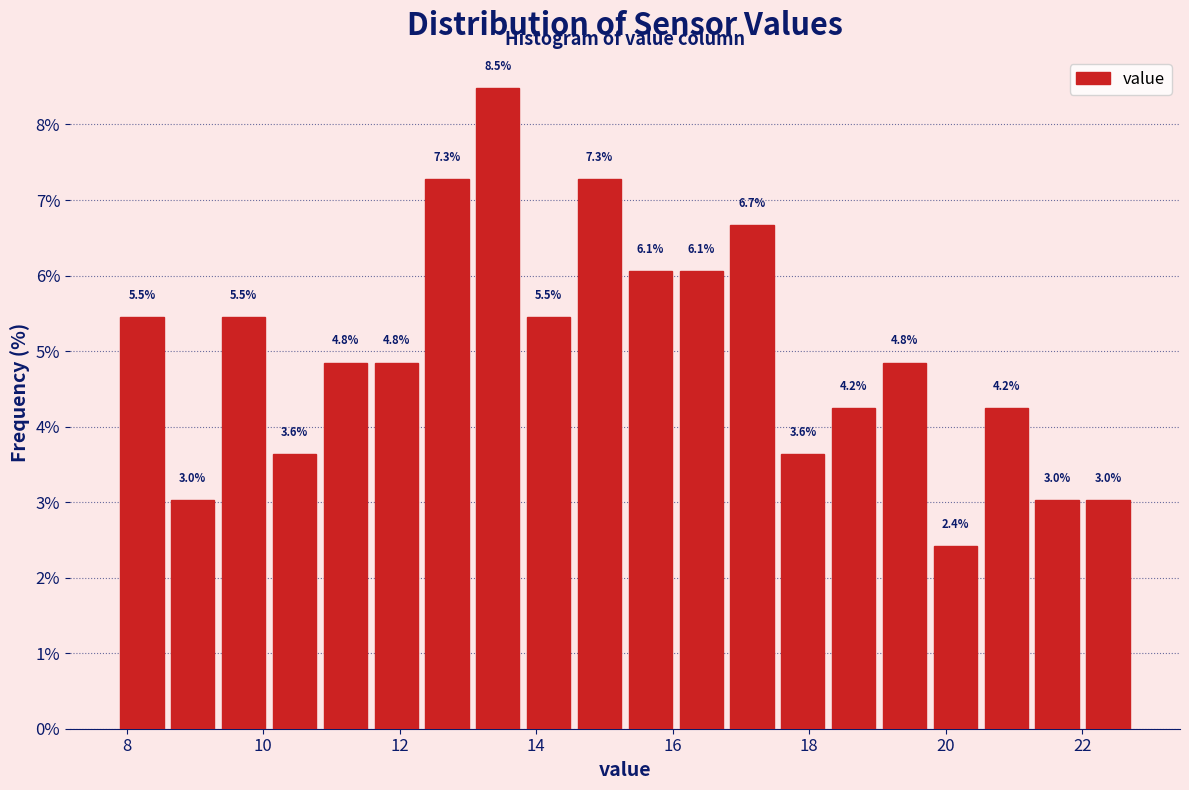

Around what value on the x-axis is the tallest bar? Give the approximate position of its centre, as read against the axis.

13.4